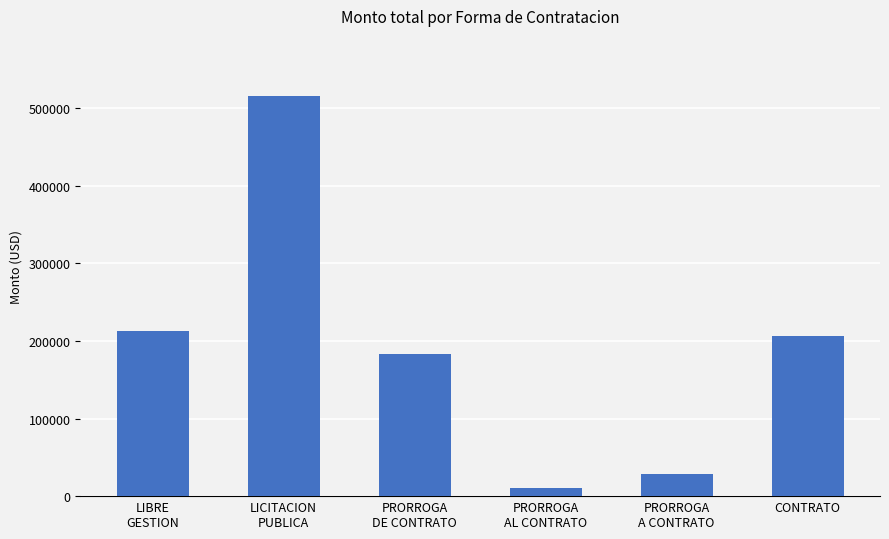

Between PRORROGA
A CONTRATO and PRORROGA
AL CONTRATO, which is larger?

PRORROGA
A CONTRATO